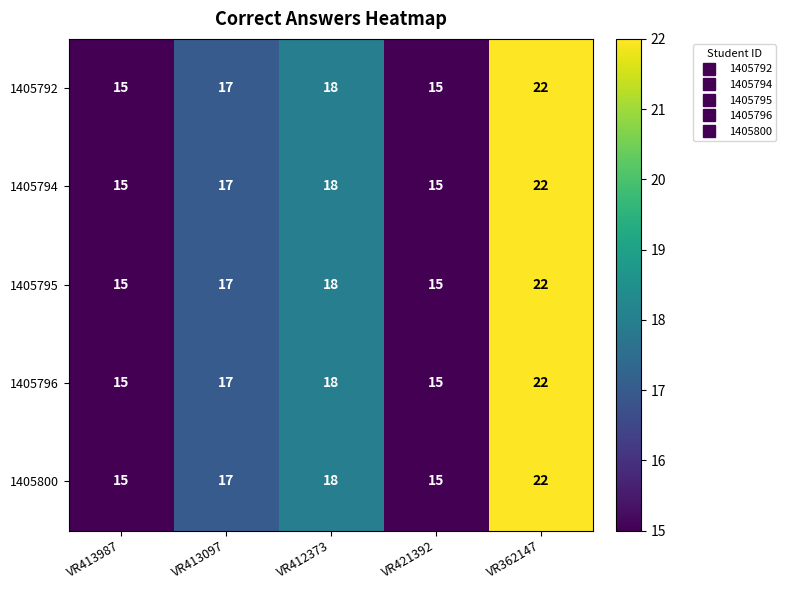

How many series are shown in this chart?

5